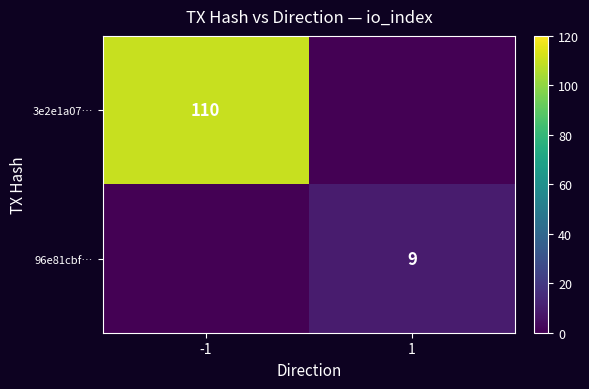

Is it true that 96e81cbf… equals 9 at 1?

True